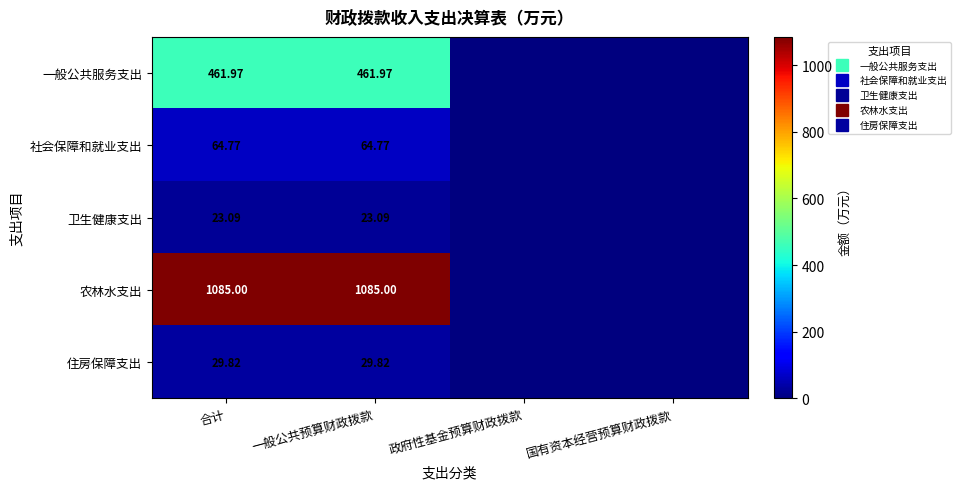

Which series has the largest total across all categories?

农林水支出